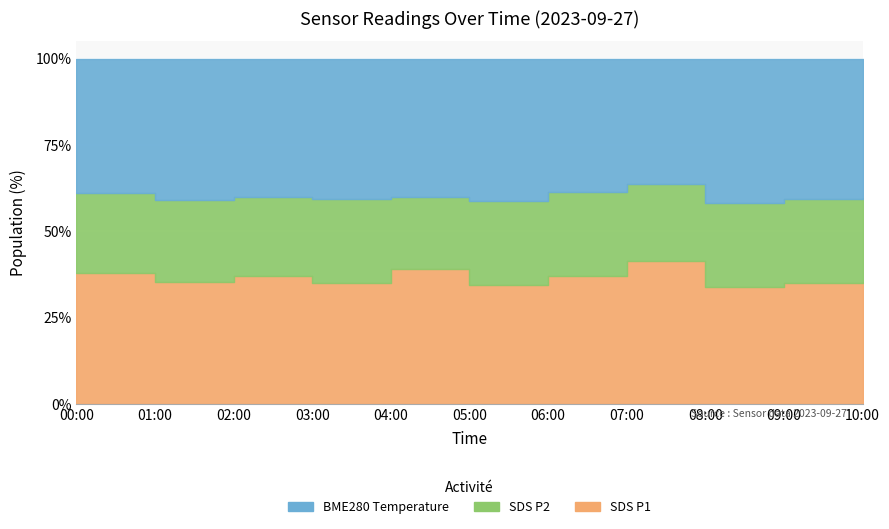

What are all the series names shown in the legend?

SDS_P1, SDS_P2, BME280_temperature